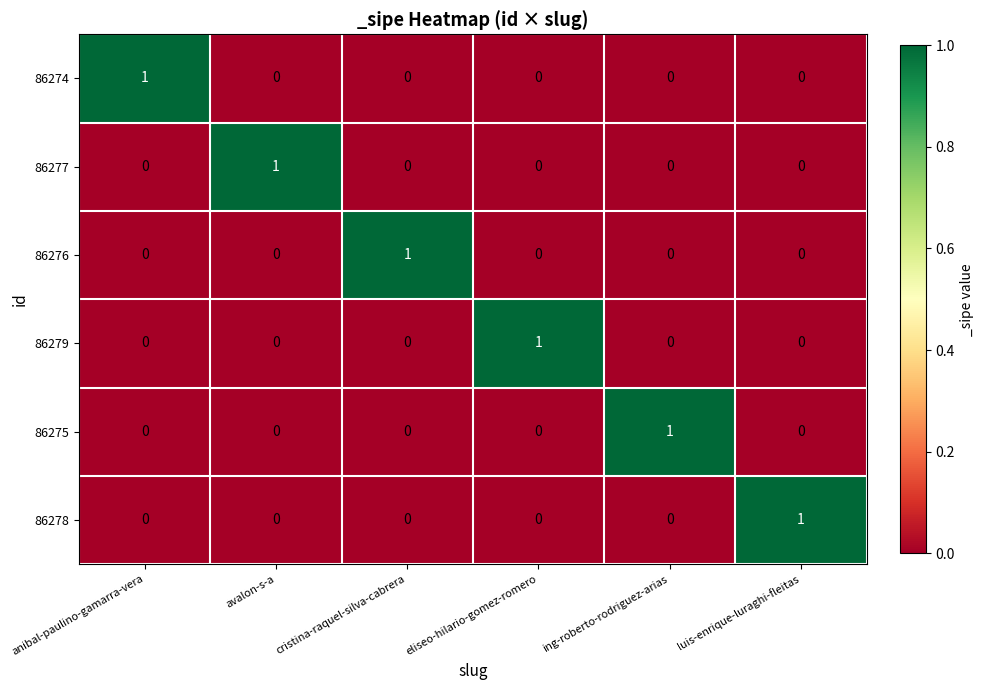

Count the 86276 values in the range 0 to 1.

6